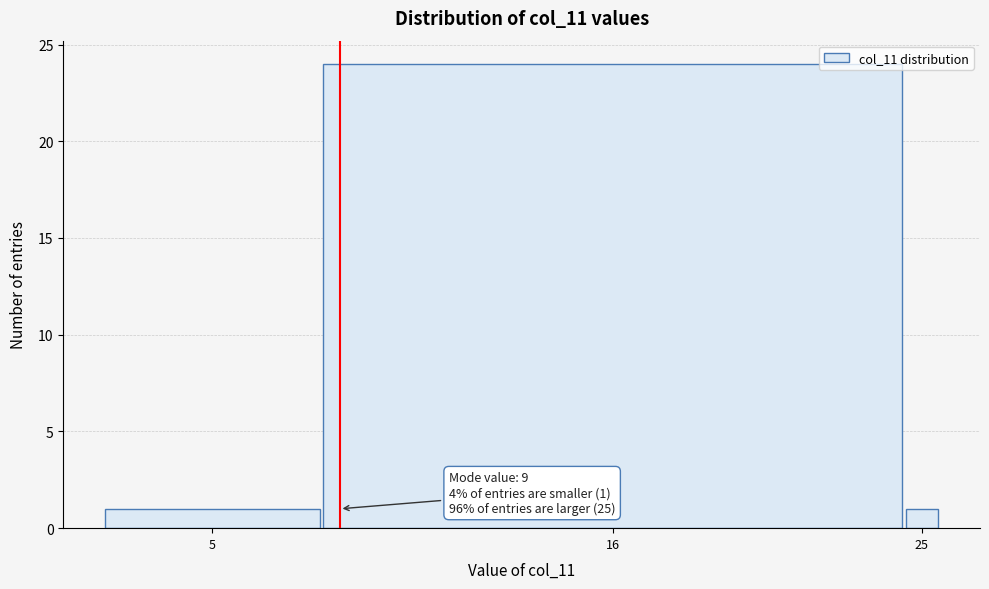

Reading right to left, what are all the values shown in this chart?

25=1	16=24	5=1